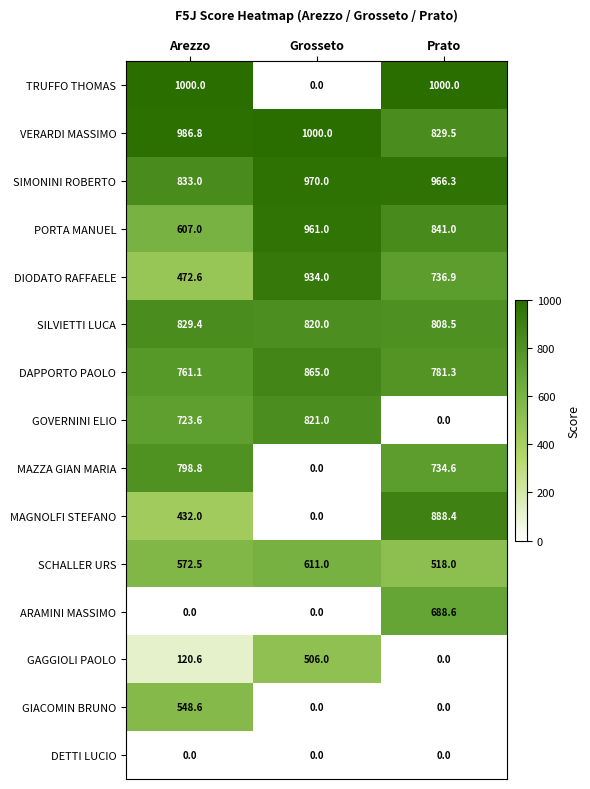

At which label does SILVIETTI LUCA reach its minimum?

Prato